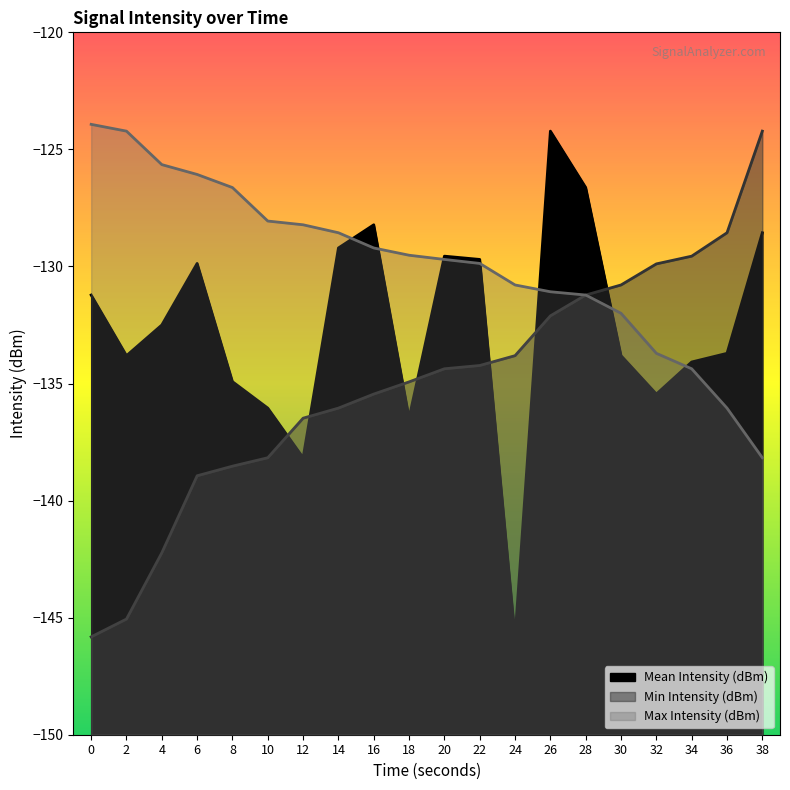

Is the value of Min Intensity (dBm) at 12 greater than the value of Mean Intensity (dBm) at 26?

No